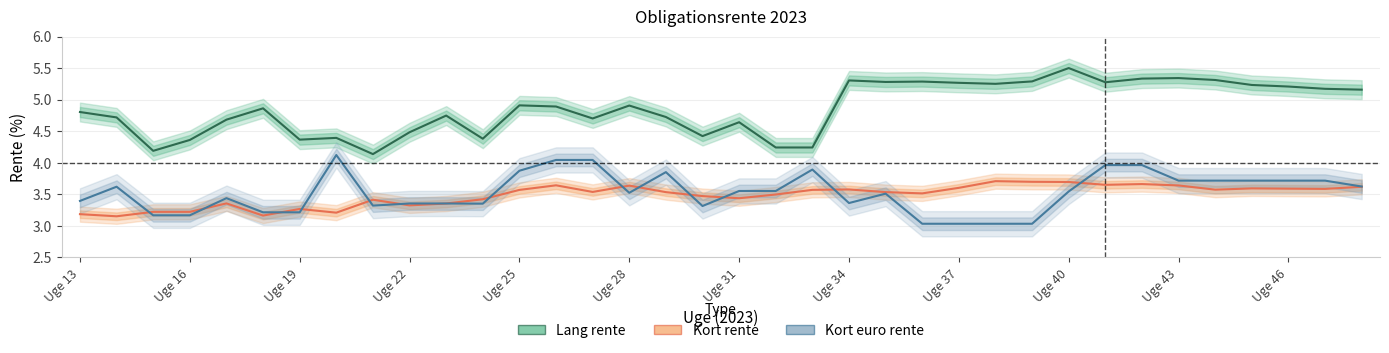

True or false: Kort euro rente has a value of 2.1 at 31.

False